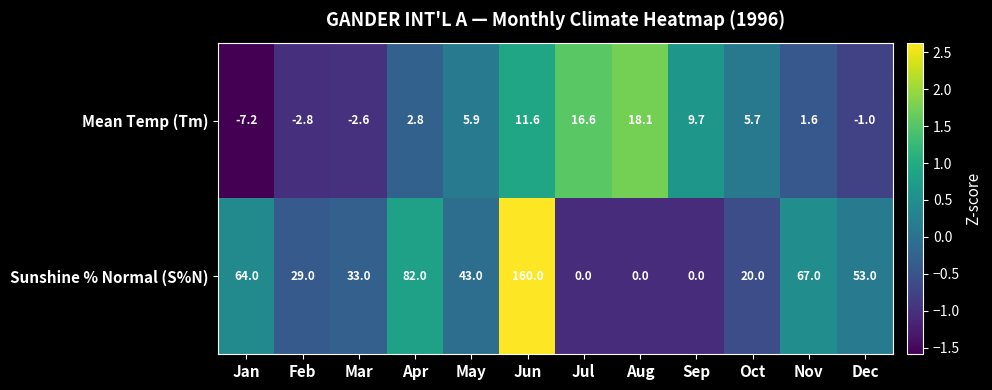

How many distinct data groups are displayed?

2